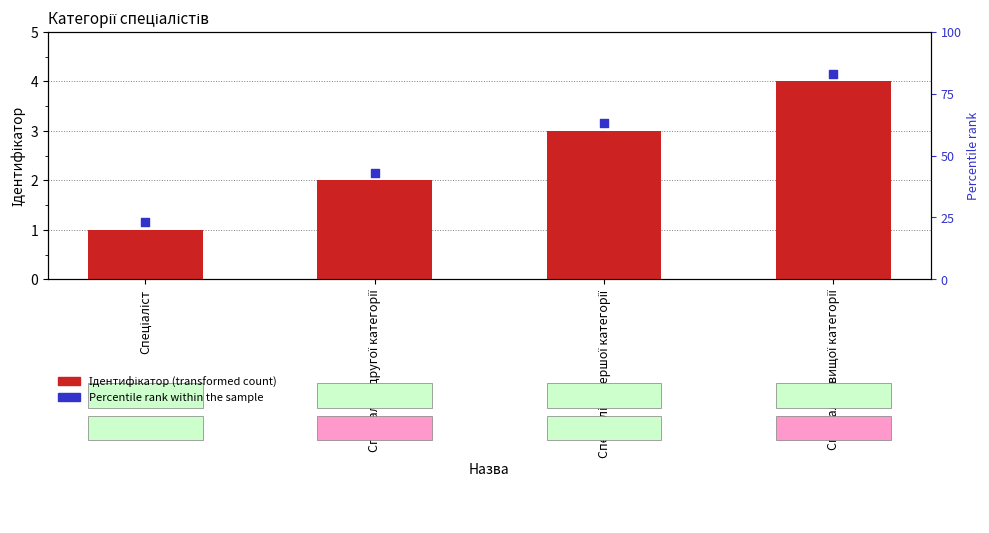

What is the total value across all series at Спеціаліст другої категорії?

4.2